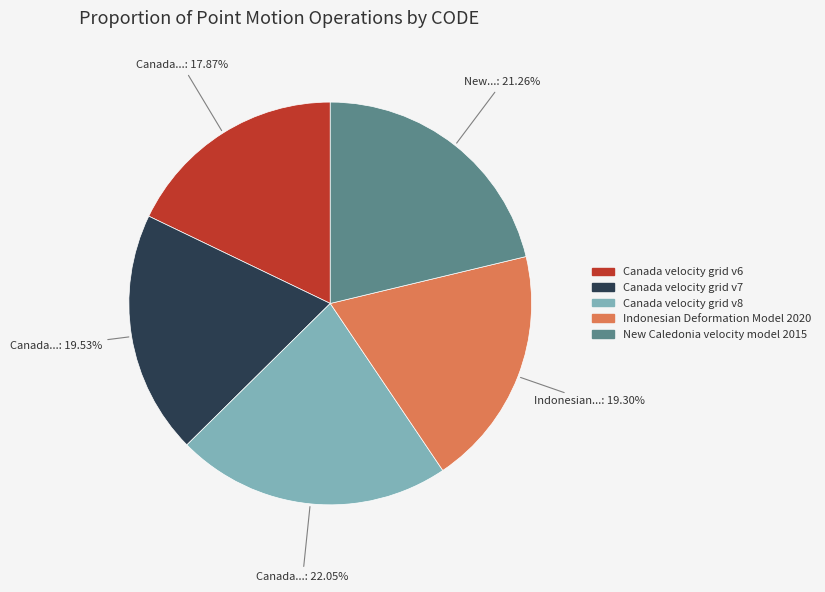

What is the smallest slice in the pie chart?

Canada velocity grid v6